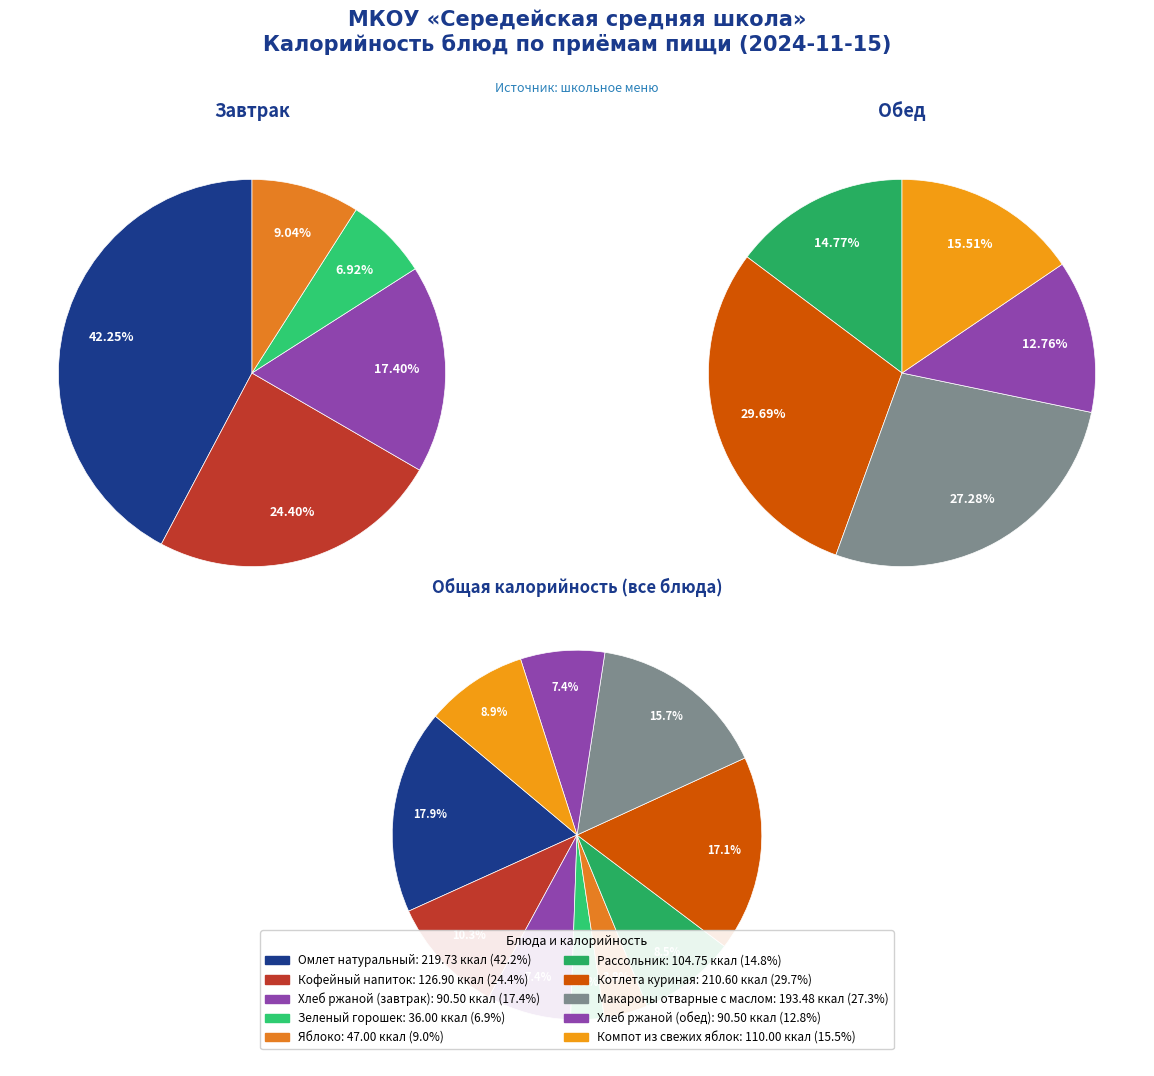

To the nearest percent, what percentage of the pie is Хлеб ржаной (обед)?

7%